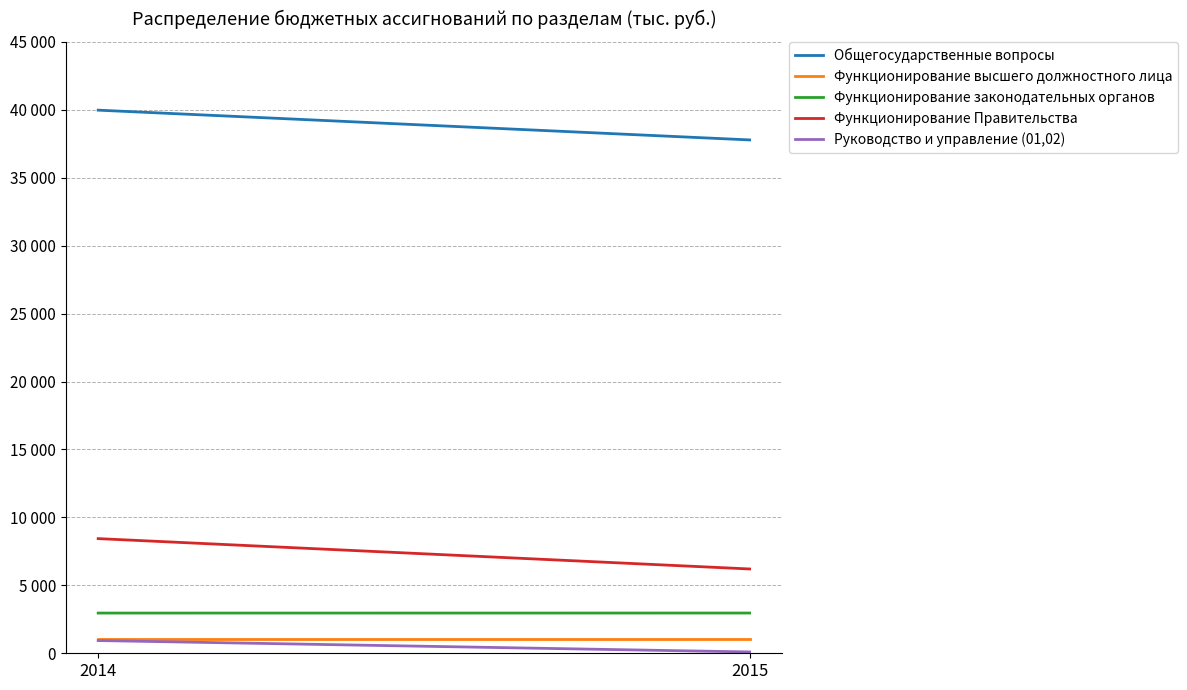

Where is Функционирование законодательных органов nearest to the value 2960?

2014